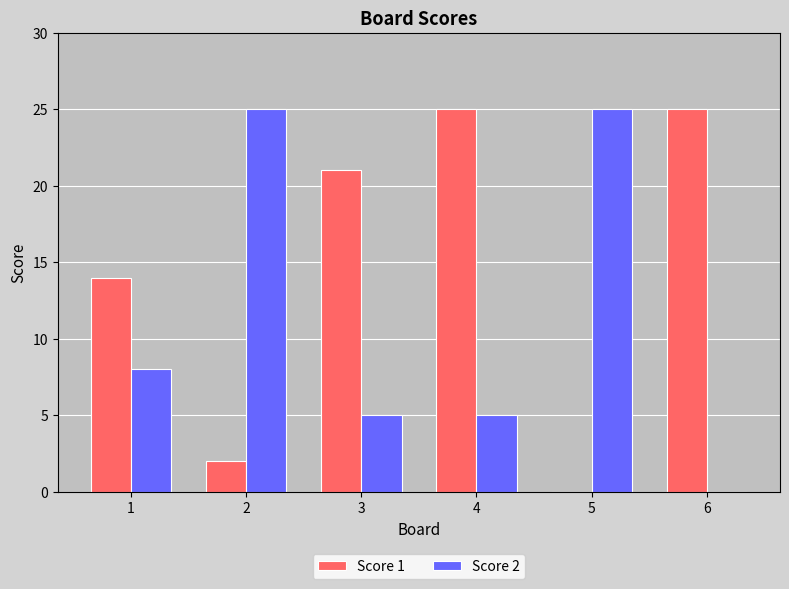

Is it true that Score 1 equals 5 at 6?

False